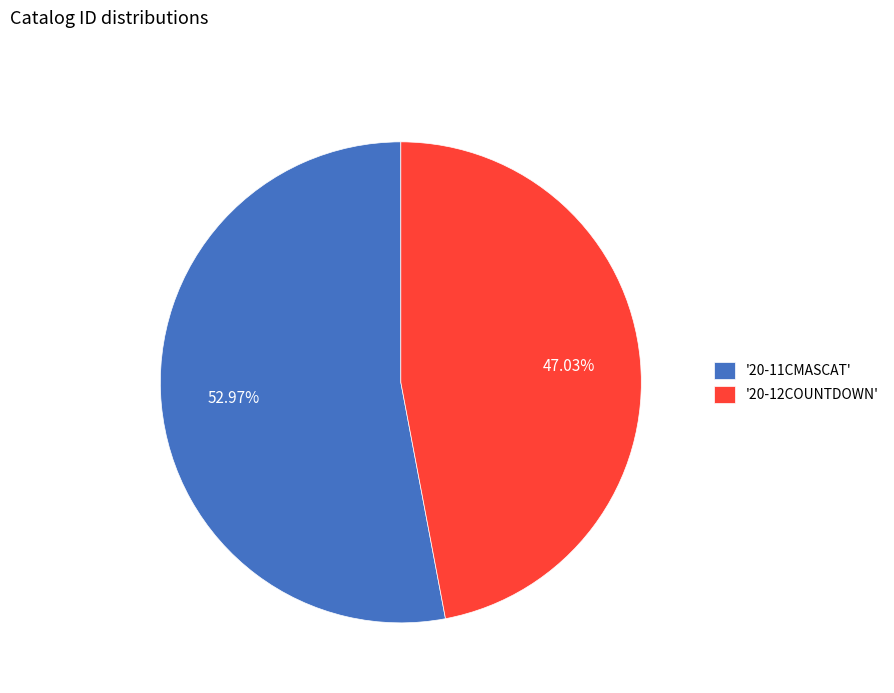

Between '20-12COUNTDOWN' and '20-11CMASCAT', which is larger?

'20-11CMASCAT'